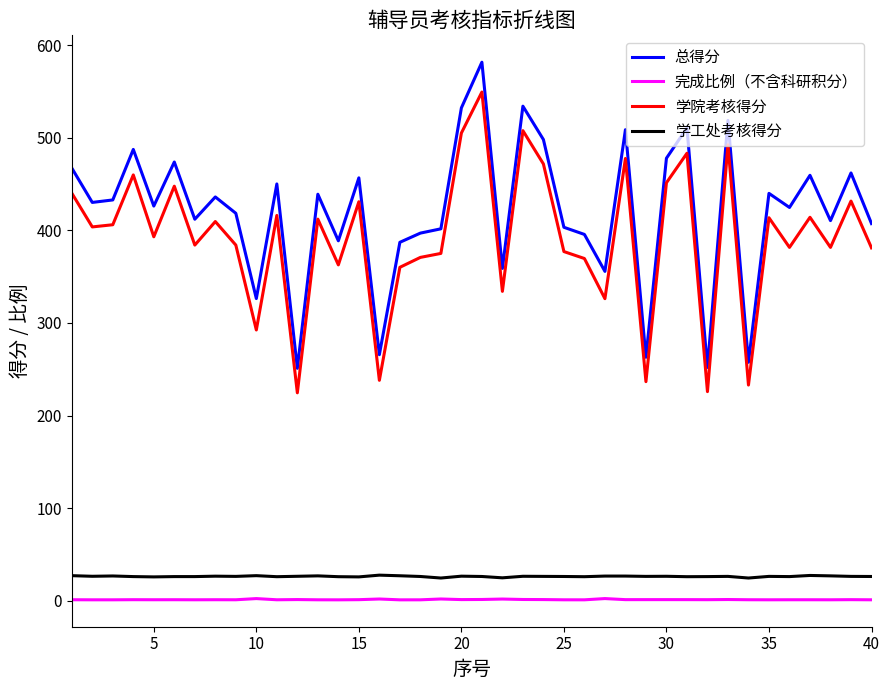

True or false: 学工处考核得分 and 总得分 intersect in this chart.

False